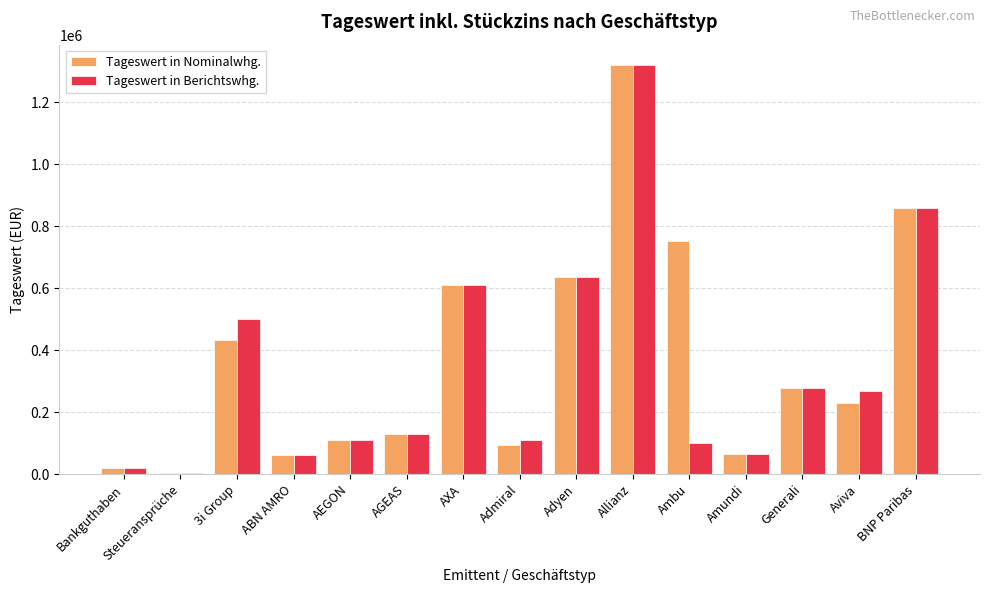

What is the highest value of the Tageswert in Berichtswhg. series?

1320176.5